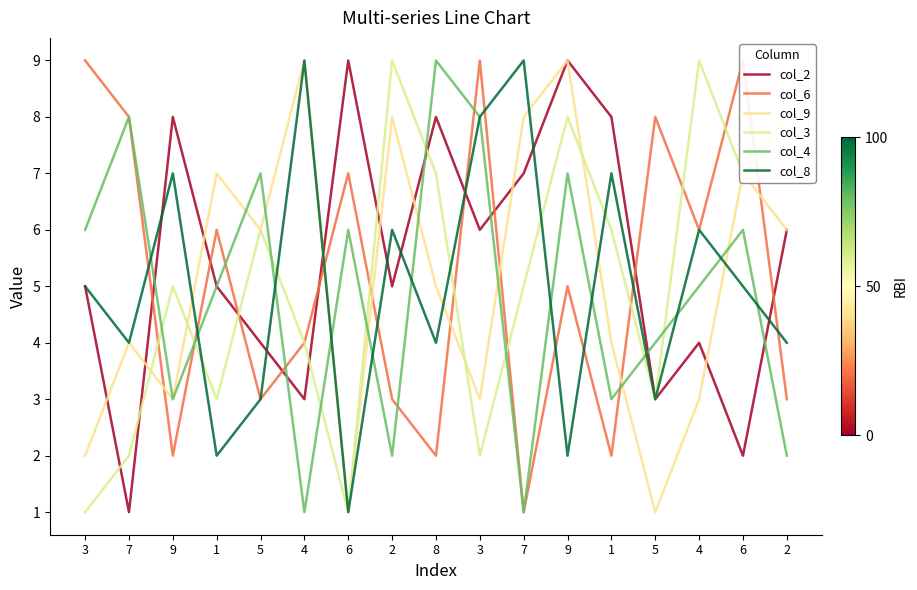

Which category has the lowest value across all series?

7